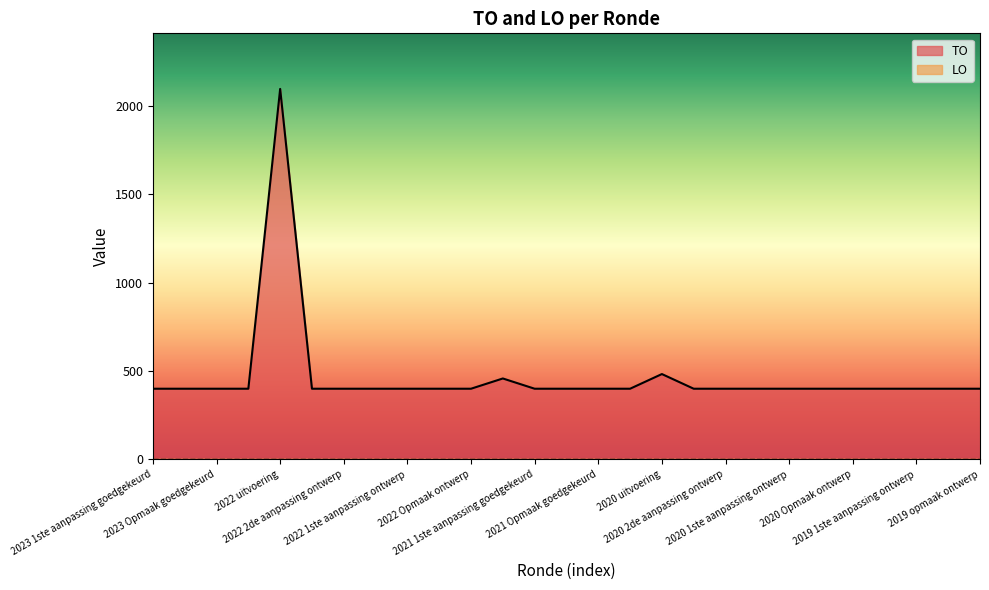

Reading left to right, extract all data points from this chart.

400	400	400	400	2096	400	400	400	400	400	400	458	400	400	400	400	483	400	400	400	400	400	400	400	400	400	400